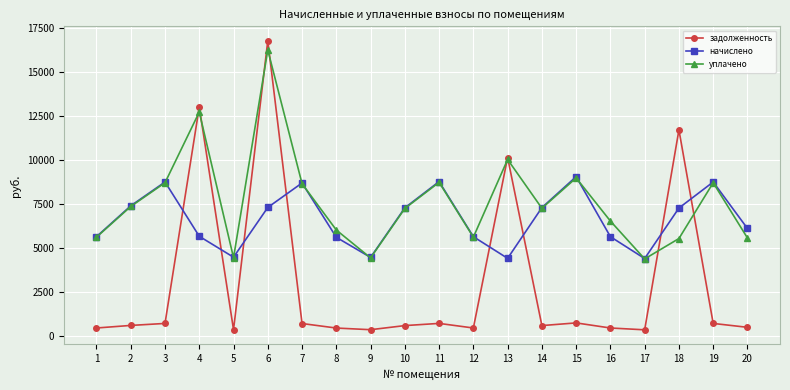

Rank the series by their average value, from highest to lowest.

уплачено, начислено, задолженность